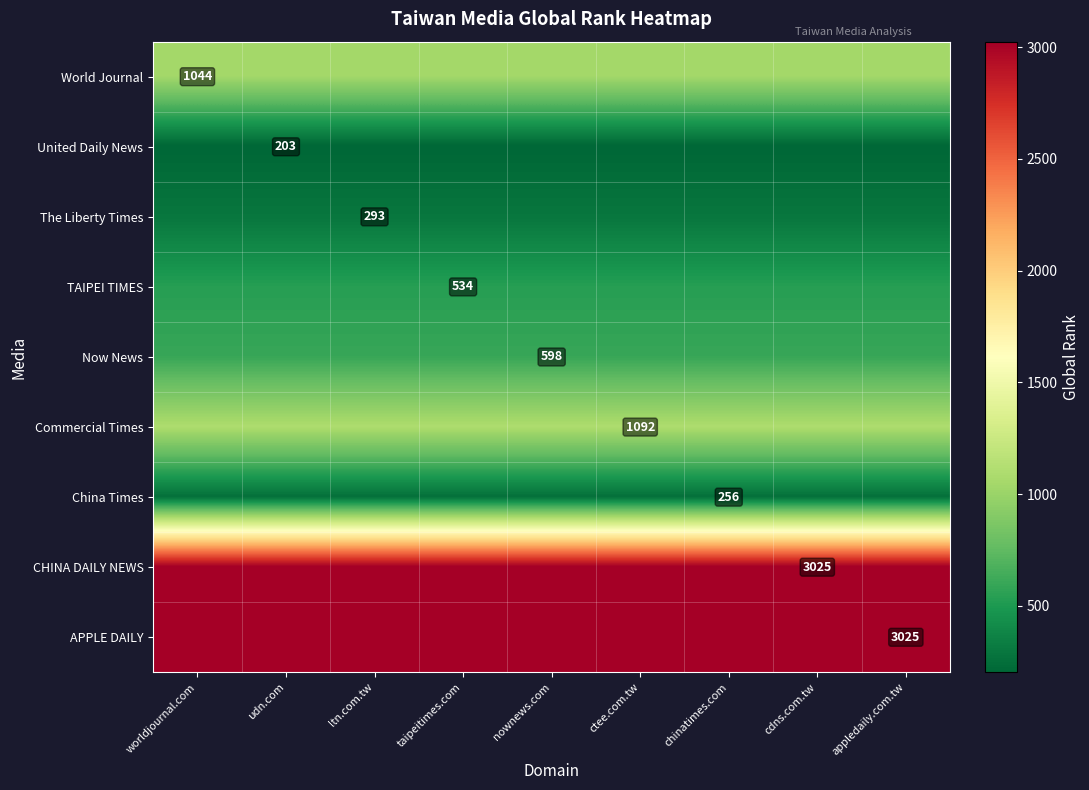

Rank the series by their maximum value, from lowest to highest.

United Daily News, China Times, The Liberty Times, TAIPEI TIMES, Now News, World Journal, Commercial Times, CHINA DAILY NEWS, APPLE DAILY